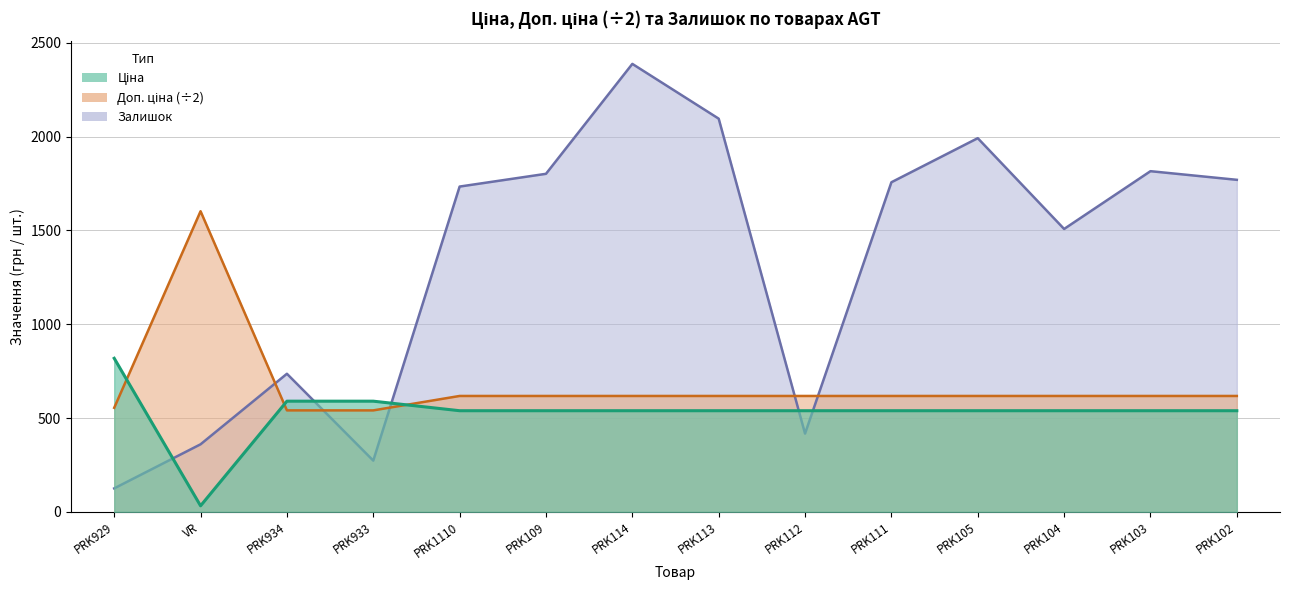

Which series has the largest total across all categories?

Залишок